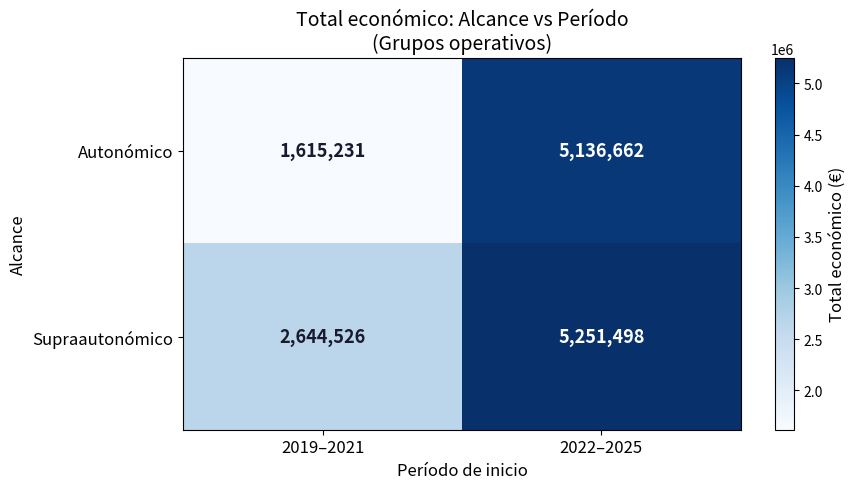

Which series has the largest total across all categories?

Supraautonómico